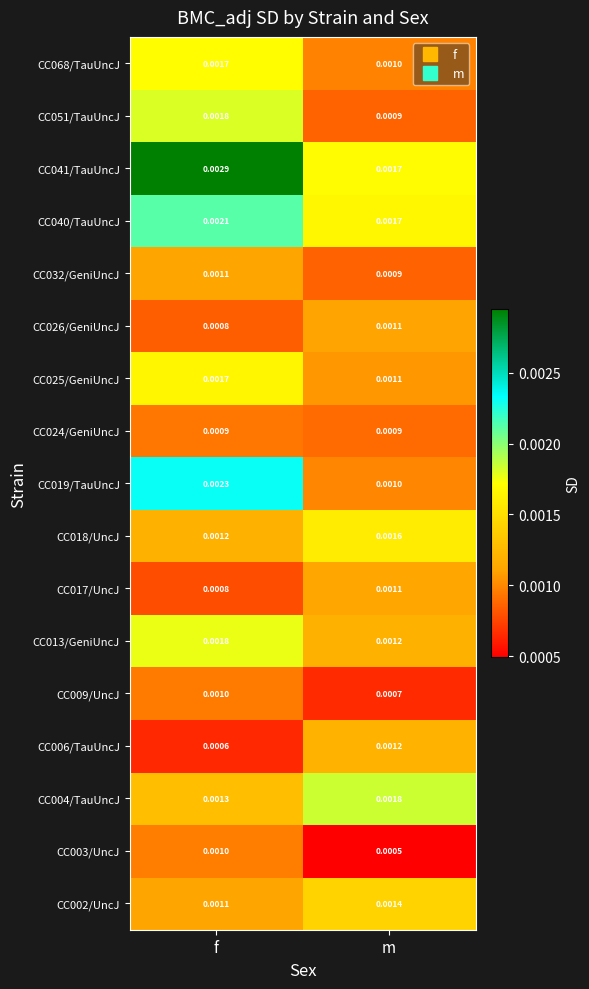

Is the value of CC019/TauUncJ at m greater than the value of CC032/GeniUncJ at f?

No